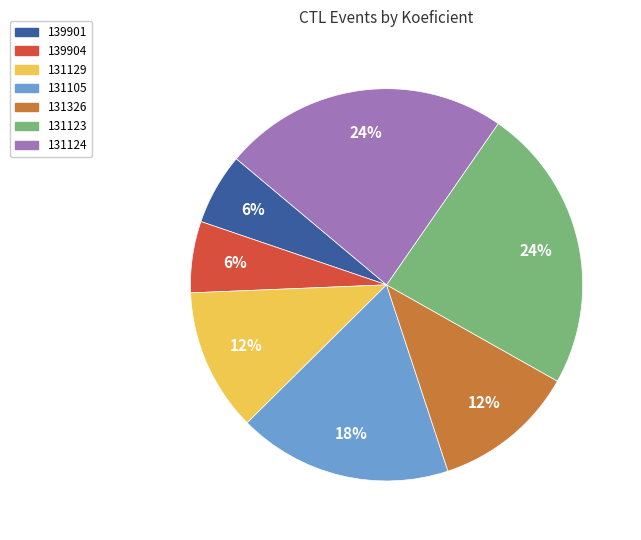

Is the sum of 131326 and 139904 greater than half?

No